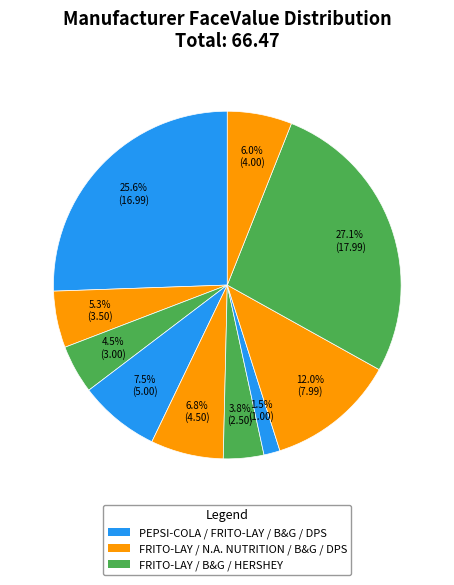

Which slice is the largest?

HERSHEY FOODS CORPORATION